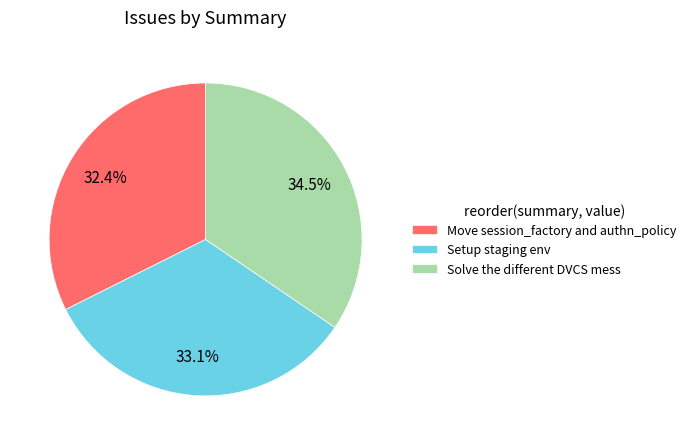

Is it true that Solve the different DVCS mess is 44% of the pie?

False